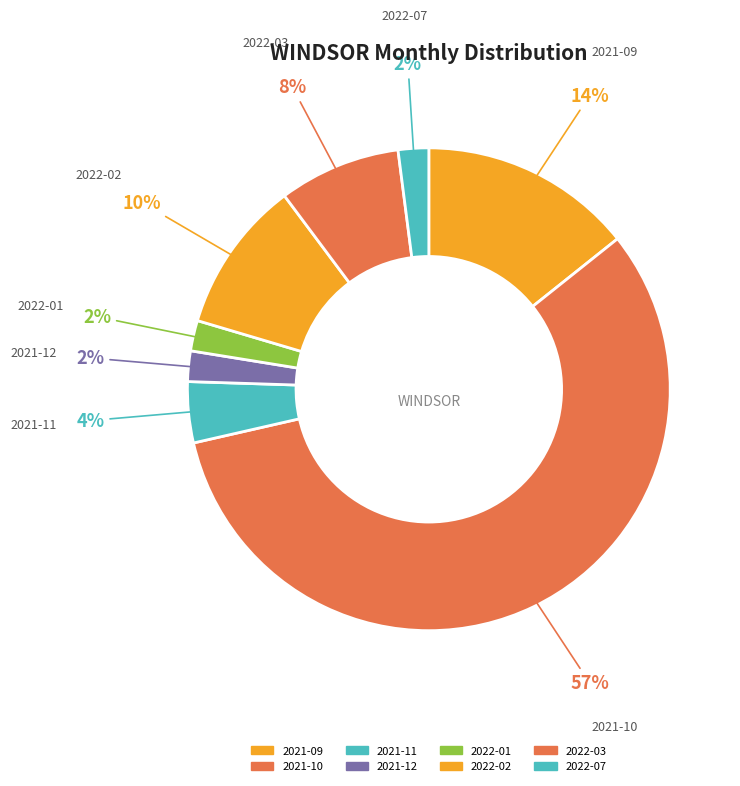

How many slices are in this pie chart?

8